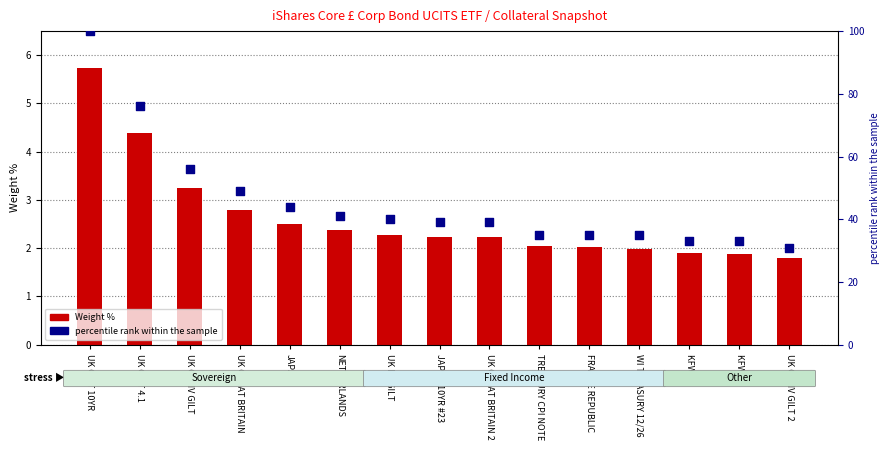

Which series has the largest Y range (max minus min)?

percentile rank within the sample